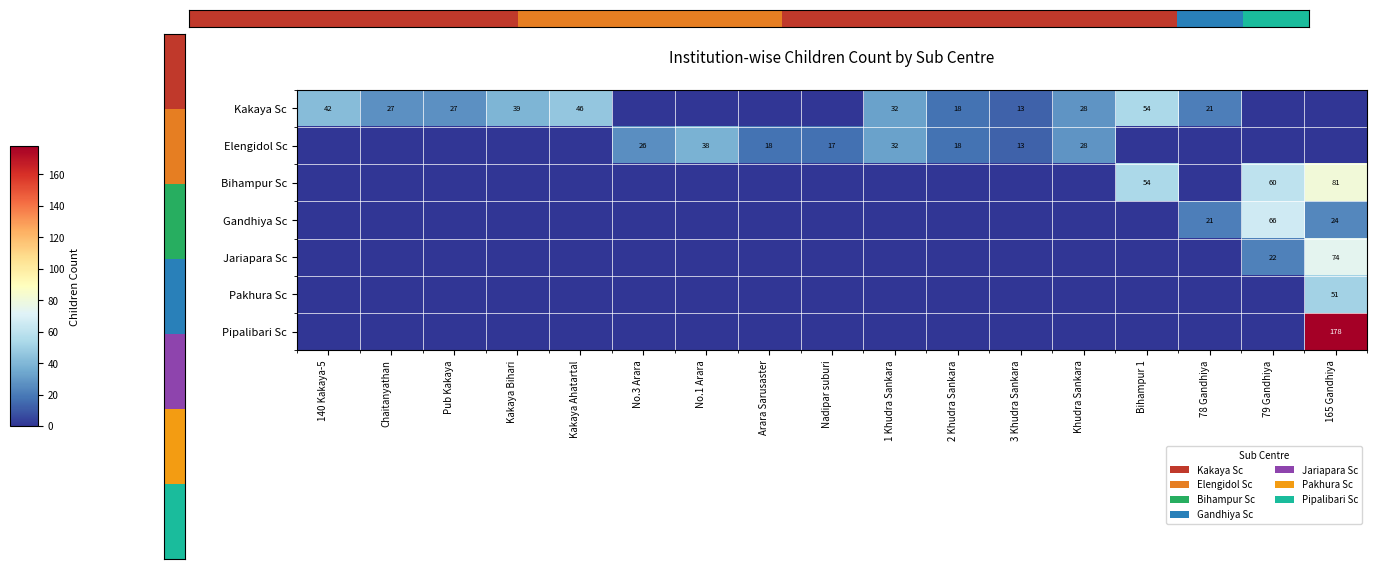

How many series are shown in this chart?

7